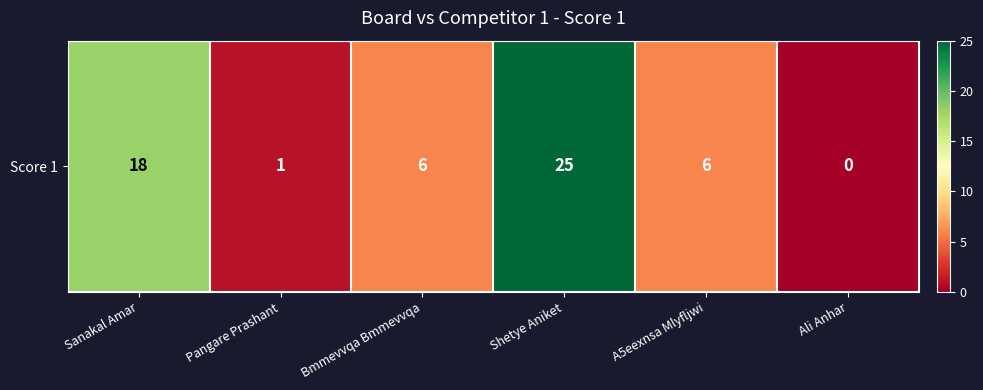

List the labels in order of value, smallest first.

Ali Anhar, Pangare Prashant, Bmmevvqa Bmmevvqa, A5eexnsa Mlyfljwi, Sanakal Amar, Shetye Aniket